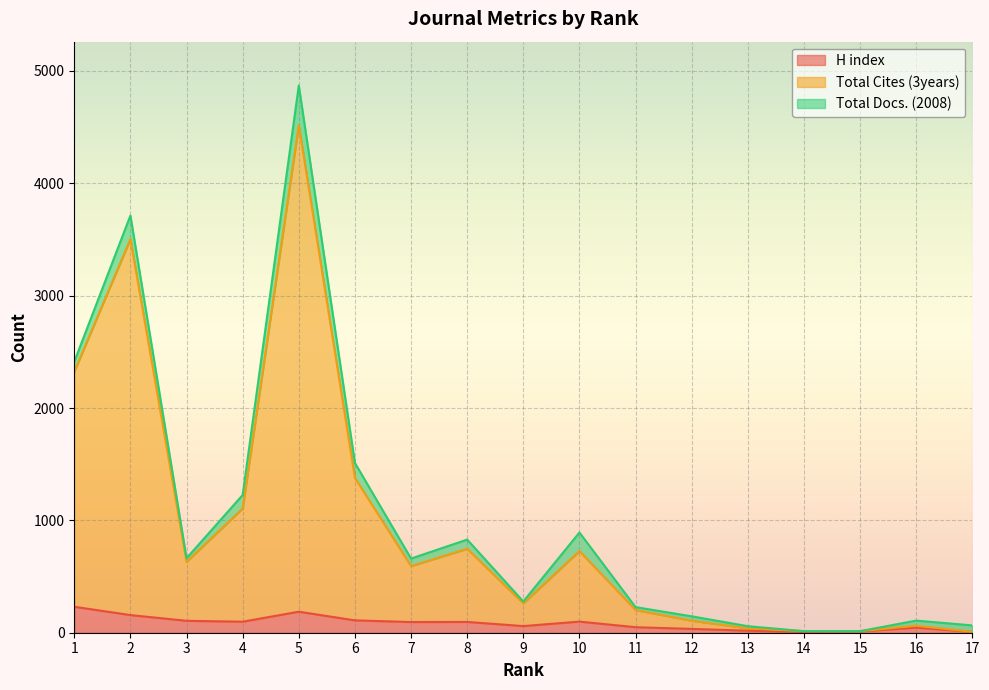

How many lines are shown in the chart?

3